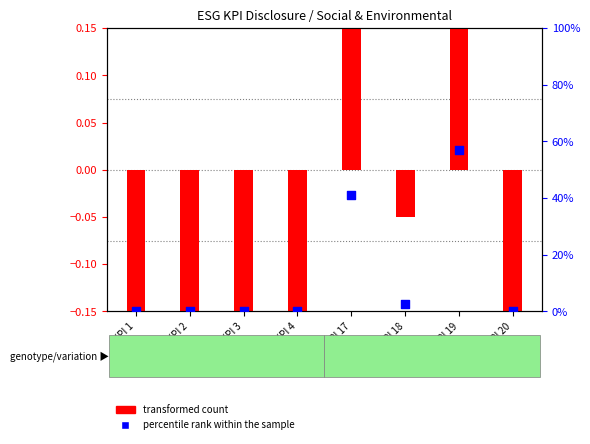

What is the total value across all series at KPI 3?

-0.3